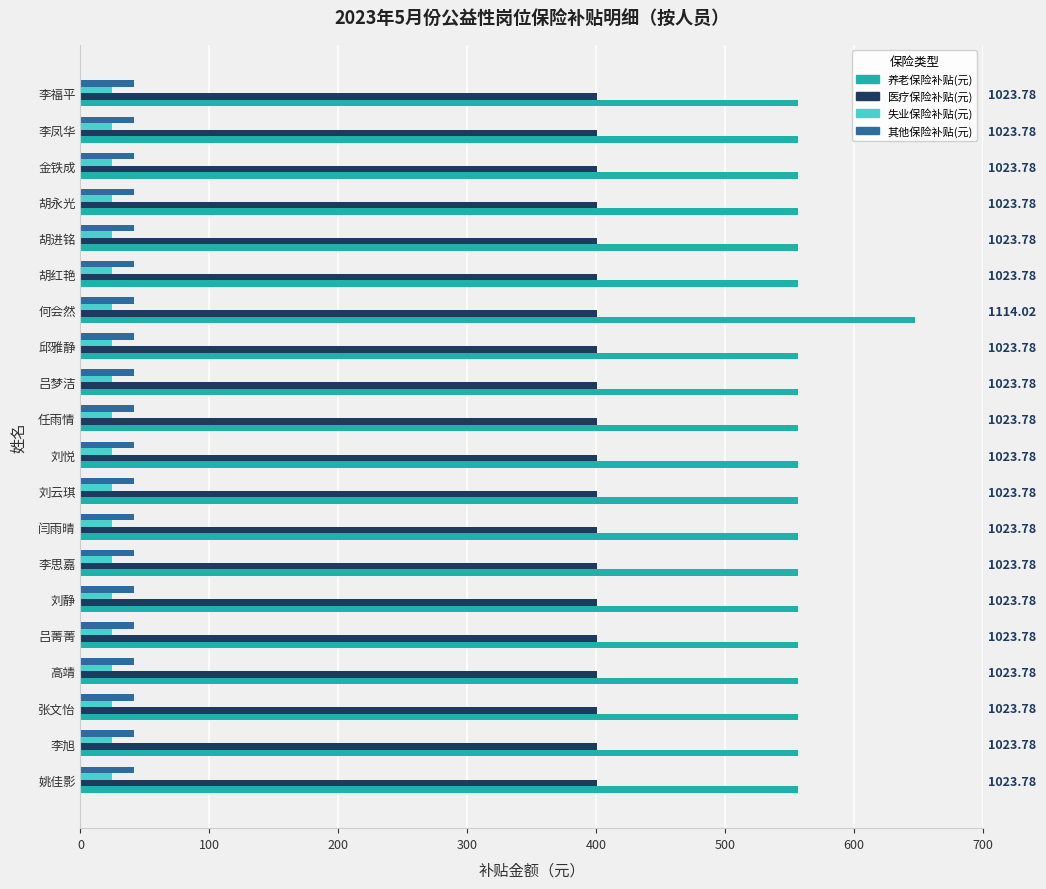

What is the difference between the highest and lowest values at 500?

556.6